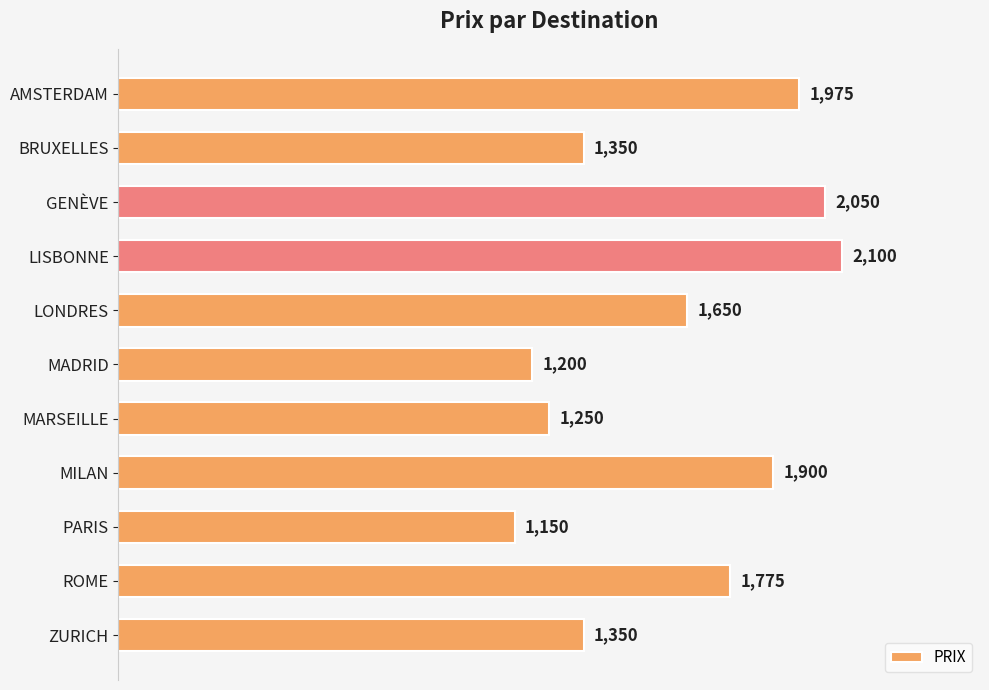

What is the label of the 9th bar from the bottom?

GENÈVE